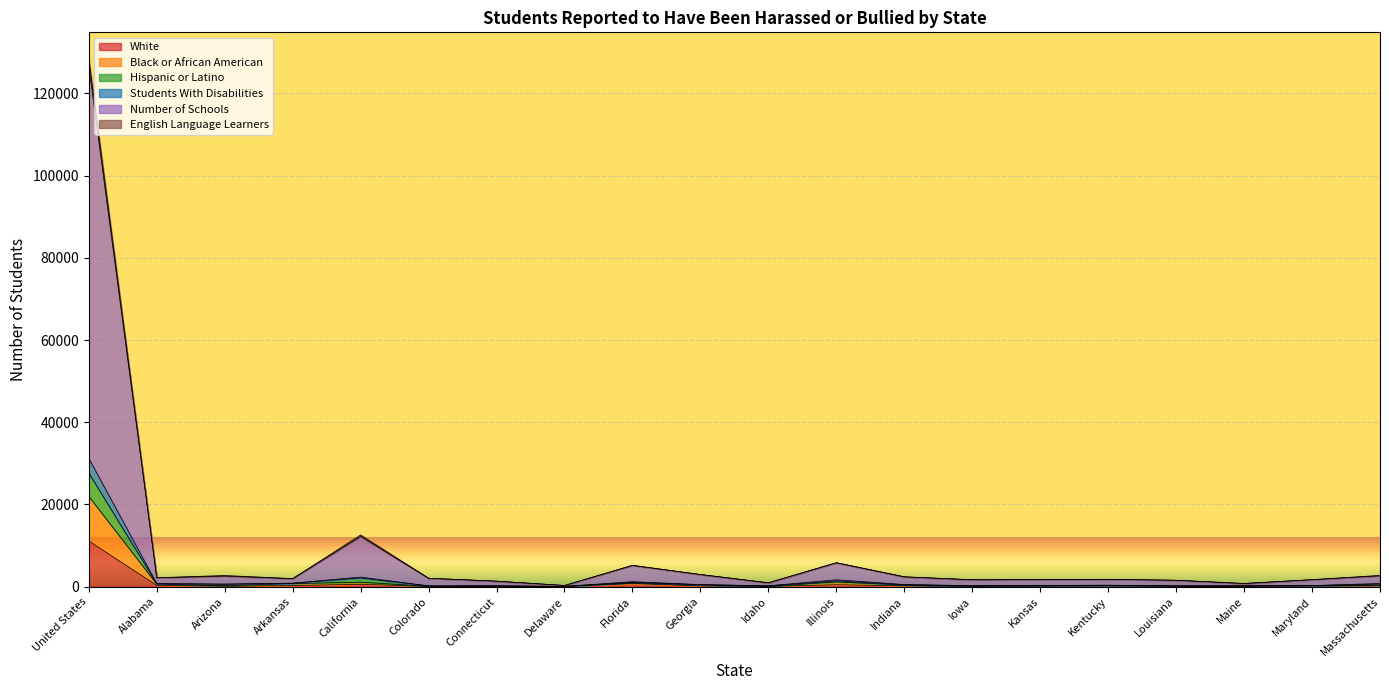

What is the label of the 3rd point from the left?

Arizona